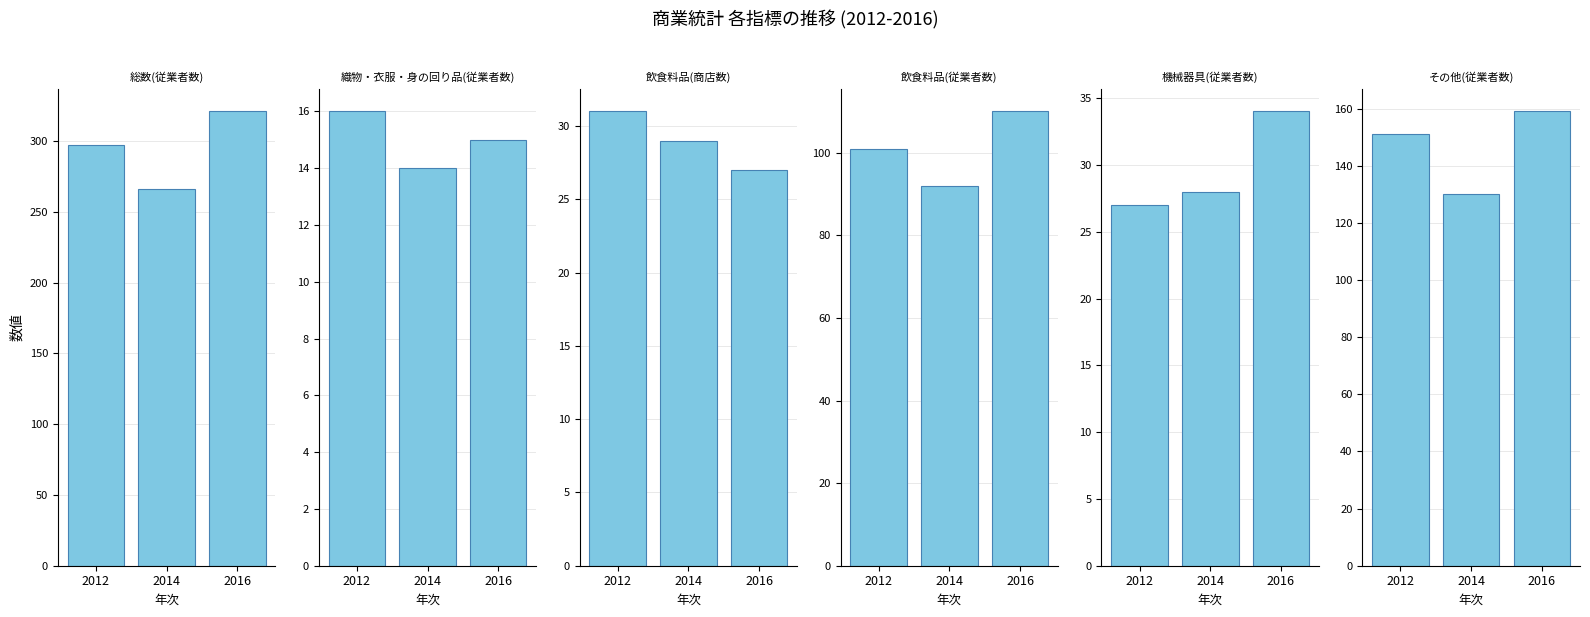

What is the lowest value of the 総数(従業者数) series?

266